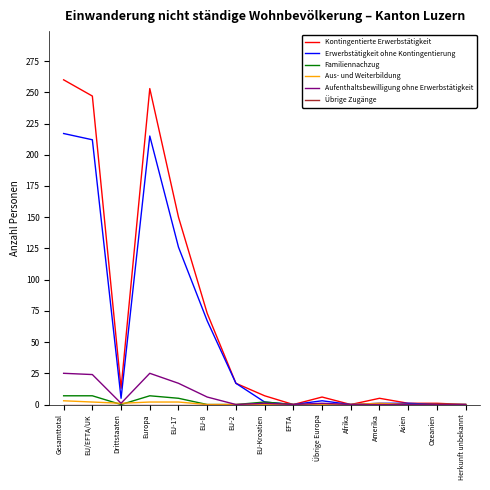

The Aus- und Weiterbildung series shows 2 at EU/EFTA/UK. True or false?

True